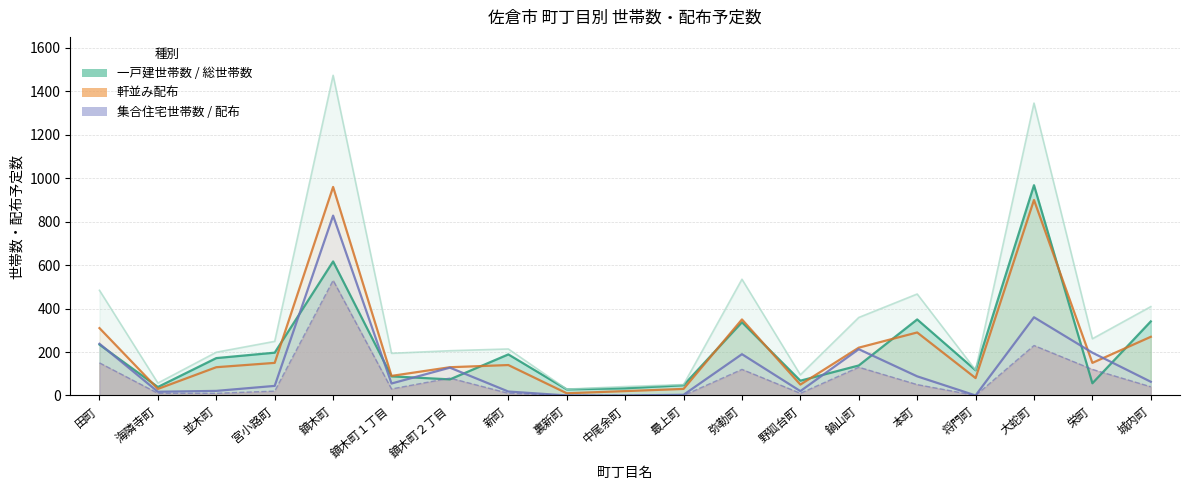

At which label does 総世帯数 first exceed 214?

田町